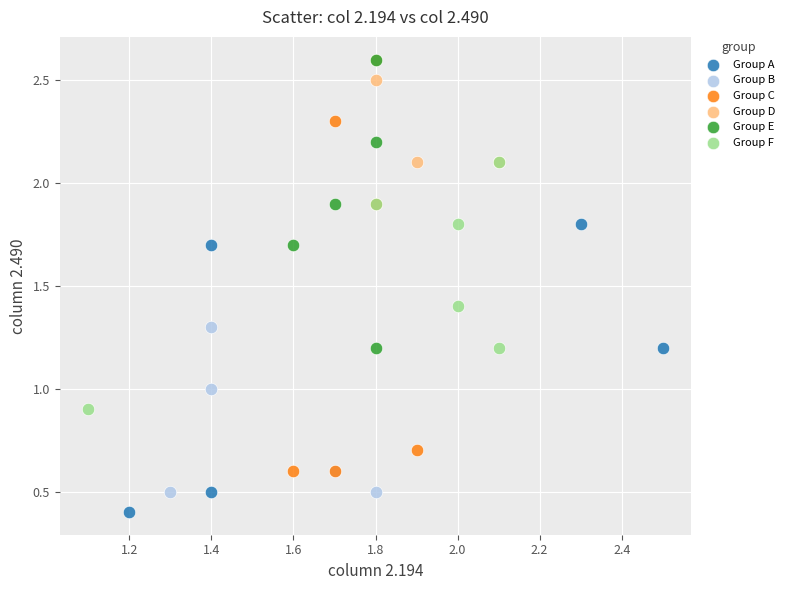

Which series has the largest Y range (max minus min)?

Group C